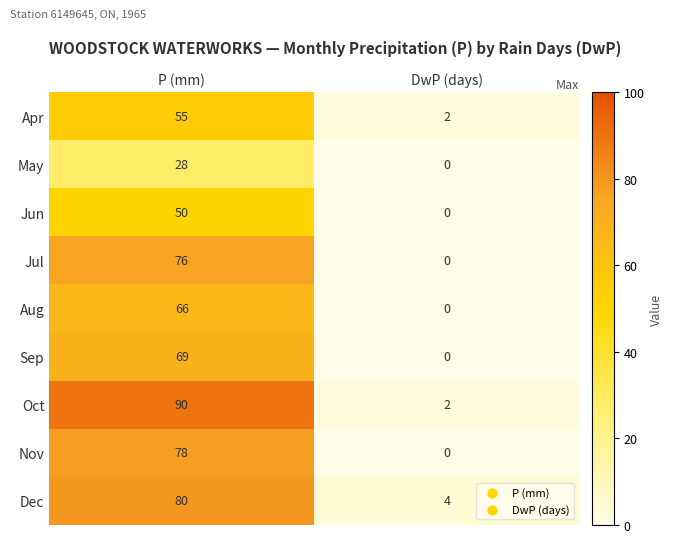

List the series in order of their peak value, lowest first.

May, Jun, Apr, Aug, Sep, Jul, Nov, Dec, Oct